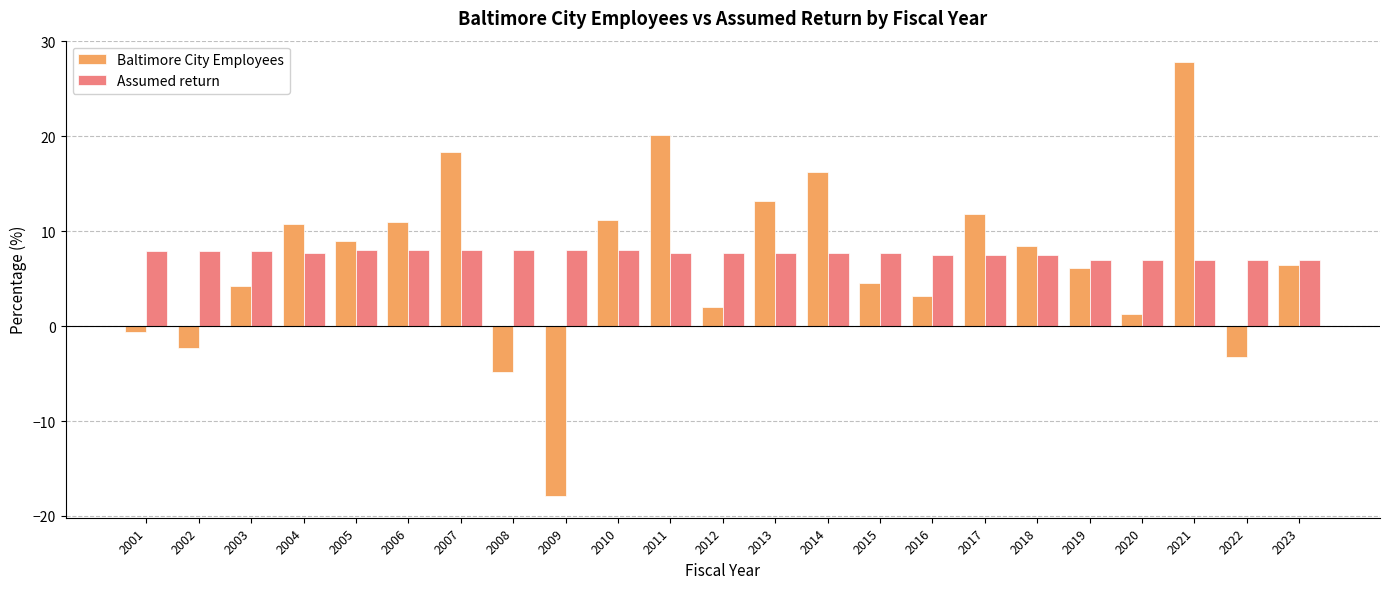

At which label does Baltimore City Employees reach its peak?

2021